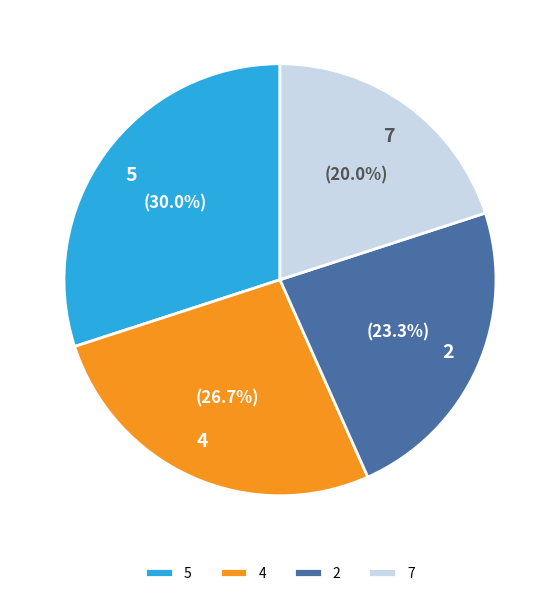

What is the ratio of the value at 7 to the value at 2?

0.9